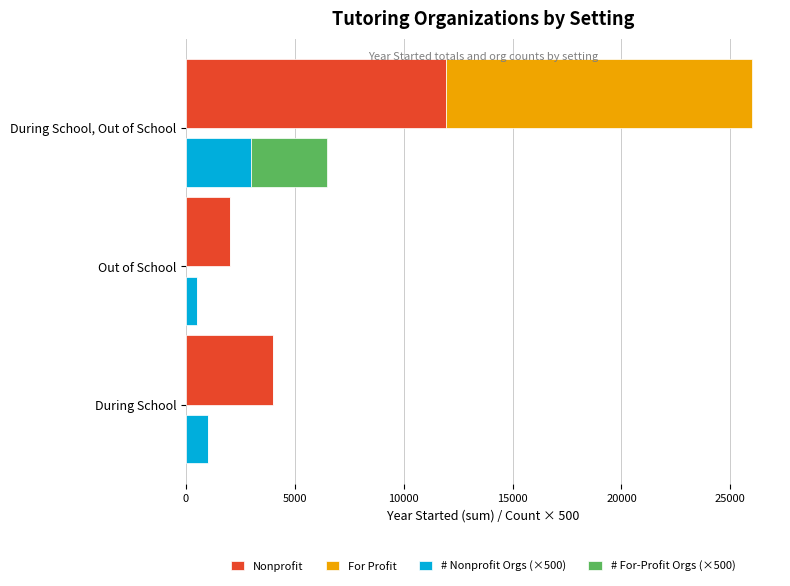

Is it true that # For-Profit Orgs (×500) equals 5931 at During School, Out of School?

False